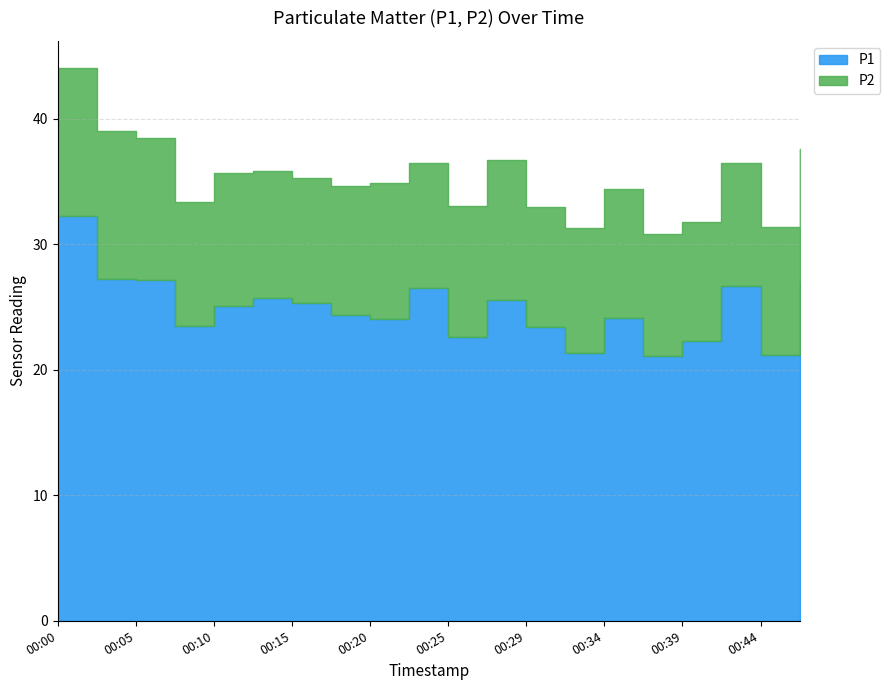

What is the sum of the P2 values at 00:34 and 00:00?

22.0